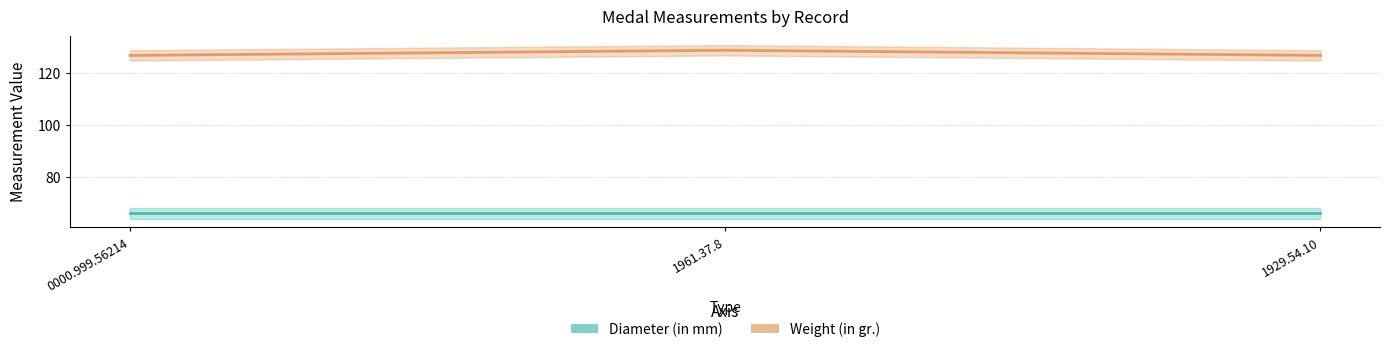

What is the change in value from 0000.999.56214 to 1961.37.8?

+2.0